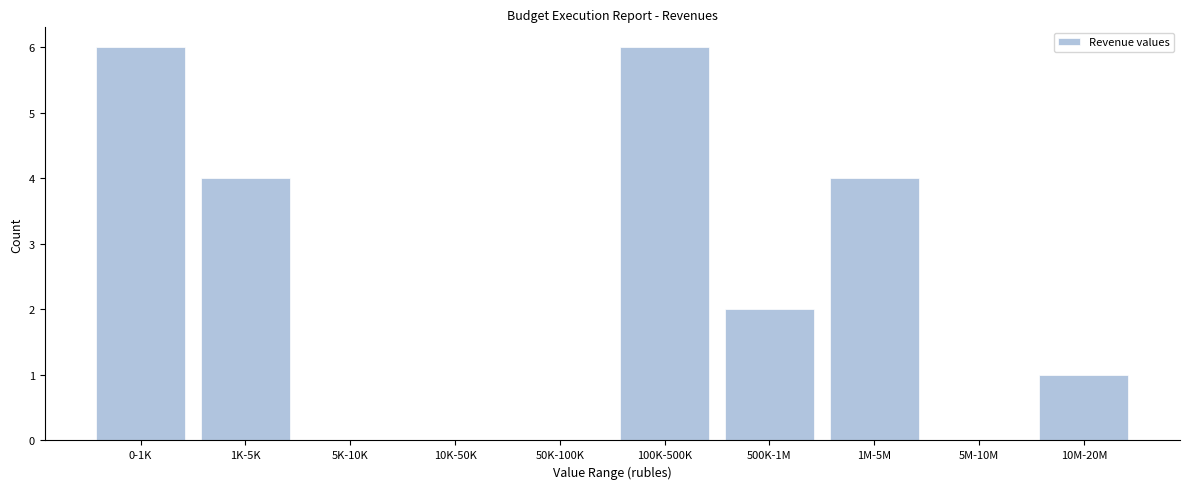

Reading right to left, what are all the values shown in this chart?

10M-20M=1	5M-10M=0	1M-5M=4	500K-1M=2	100K-500K=6	50K-100K=0	10K-50K=0	5K-10K=0	1K-5K=4	0-1K=6